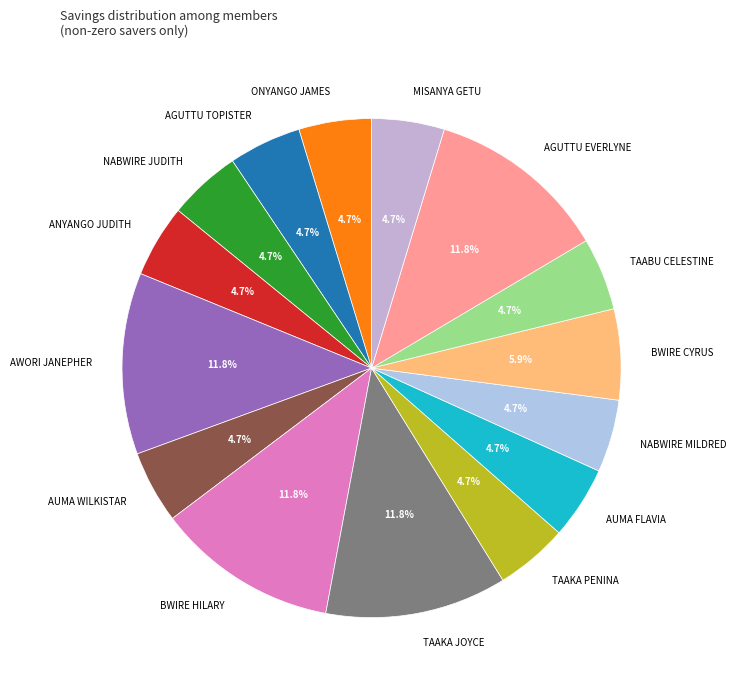

What is the ratio of the value at TAAKA JOYCE to the value at AUMA FLAVIA?

2.5